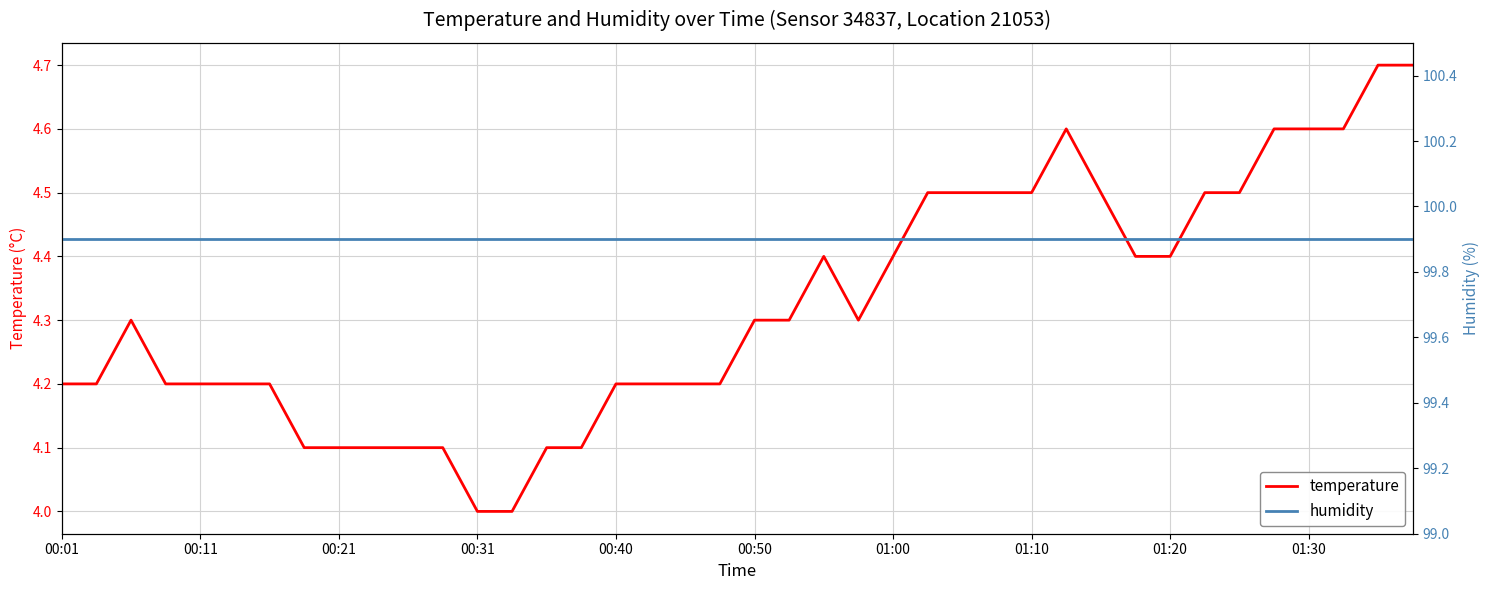

True or false: humidity and temperature intersect in this chart.

False